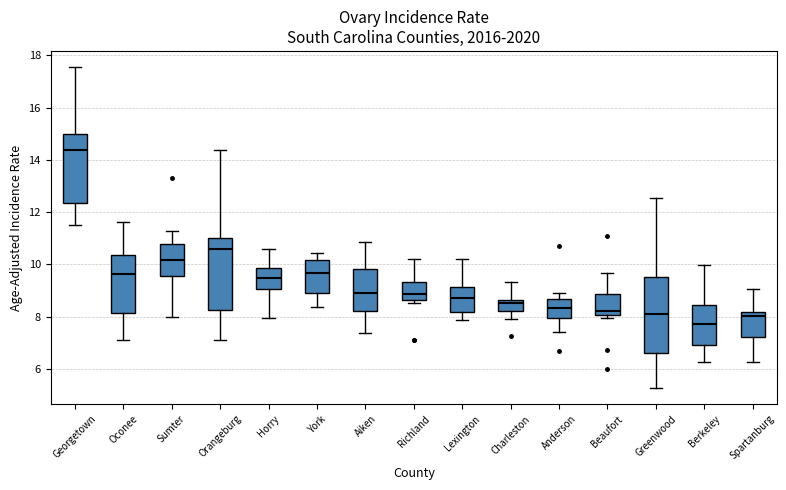

Reading left to right, read every box against the y-axis: the position of its median line, the range the box covers, and the ends of its whiskers. The values are not printed on the chart, so give them approximately, as read against the axis.

Georgetown: median 14.4, box 12.4 to 15.0, whiskers 11.6 to 17.6
Oconee: median 9.6, box 8.2 to 10.4, whiskers 7.2 to 11.6
Sumter: median 10.2, box 9.6 to 10.8, whiskers 8.0 to 11.2
Orangeburg: median 10.6, box 8.2 to 11.0, whiskers 7.2 to 14.4
Horry: median 9.4, box 9.0 to 9.8, whiskers 8.0 to 10.6
York: median 9.6, box 9.0 to 10.2, whiskers 8.4 to 10.4
Aiken: median 9.0, box 8.2 to 9.8, whiskers 7.4 to 10.8
Richland: median 8.8, box 8.6 to 9.4, whiskers 8.6 (just below the box's lower edge) to 10.2
Lexington: median 8.8, box 8.2 to 9.2, whiskers 7.8 to 10.2
Charleston: median 8.6 (just below the box's upper edge), box 8.2 to 8.6, whiskers 8.0 to 9.4
Anderson: median 8.4, box 8.0 to 8.6, whiskers 7.4 to 8.8
Beaufort: median 8.2, box 8.0 to 8.8, whiskers 8.0 (just below the box's lower edge) to 9.6
Greenwood: median 8.2, box 6.6 to 9.4, whiskers 5.2 to 12.6
Berkeley: median 7.8, box 7.0 to 8.4, whiskers 6.2 to 10.0
Spartanburg: median 8.0, box 7.2 to 8.2, whiskers 6.2 to 9.0